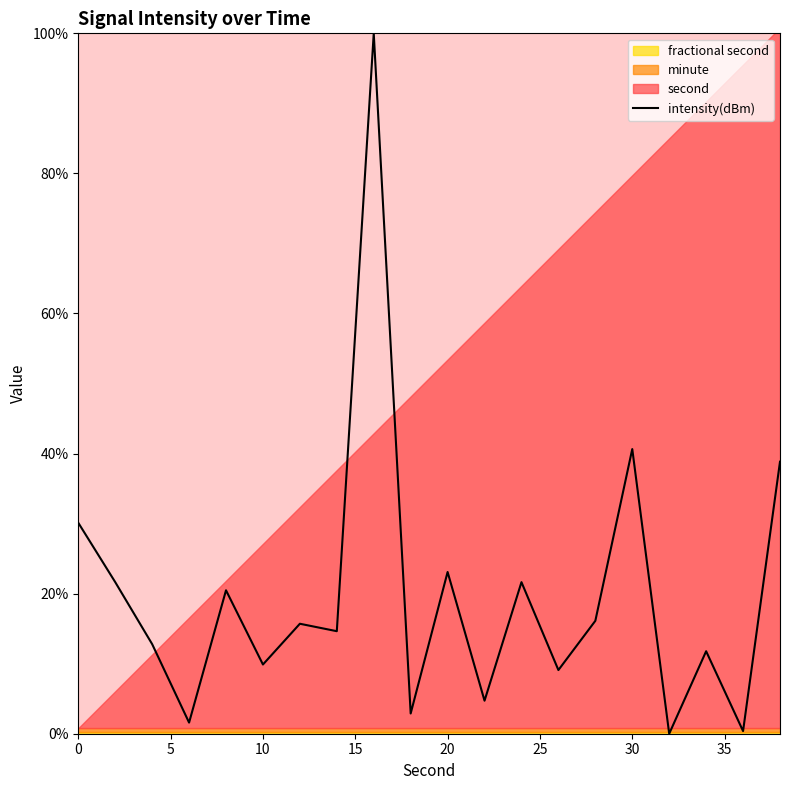

What is the maximum value for intensity(dBm)?

100.0